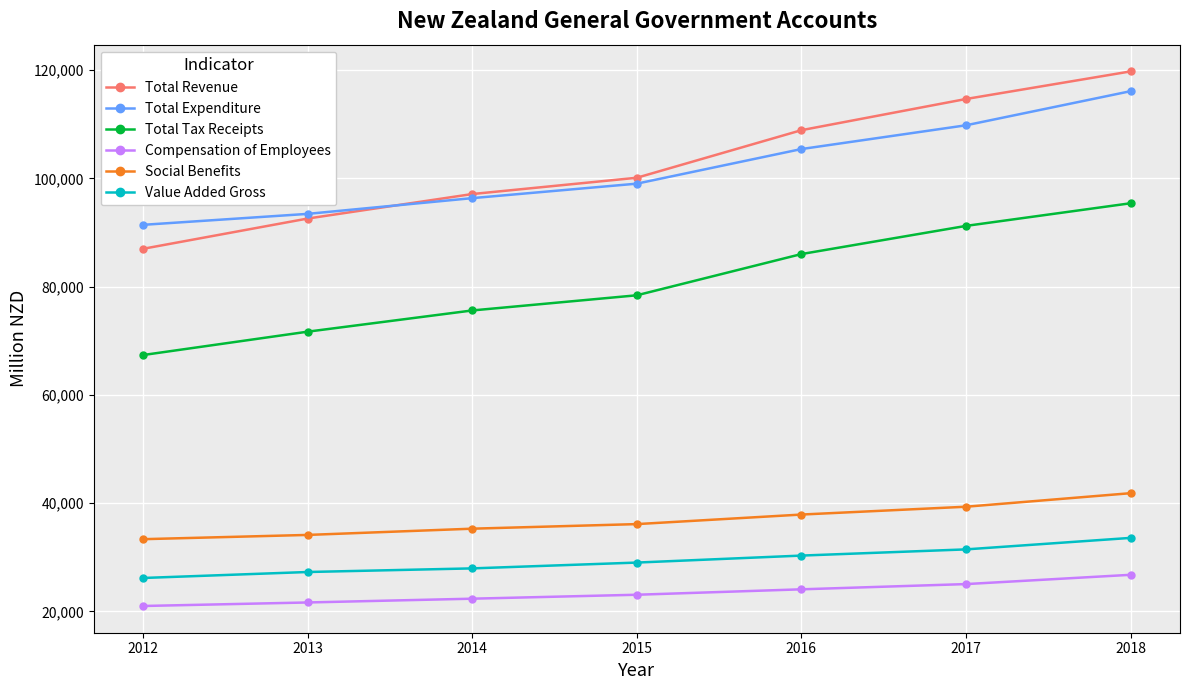

How many distinct data groups are displayed?

6